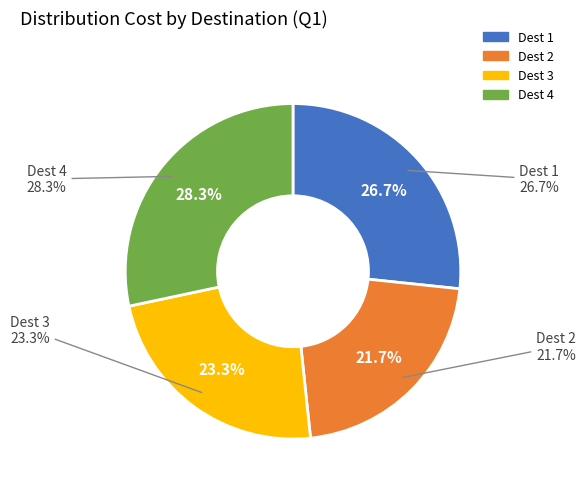

Does any single category account for the majority?

No